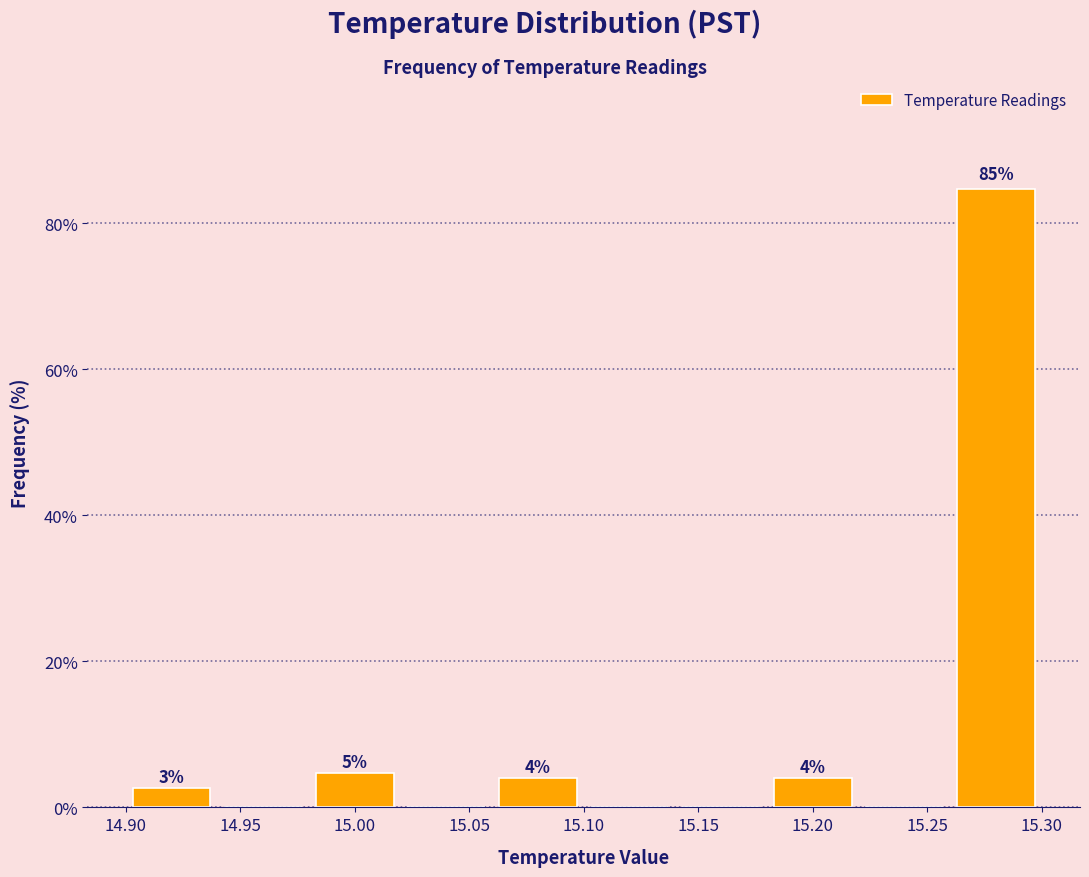

Which range on the x-axis has the tallest bar?

15.26 to 15.30